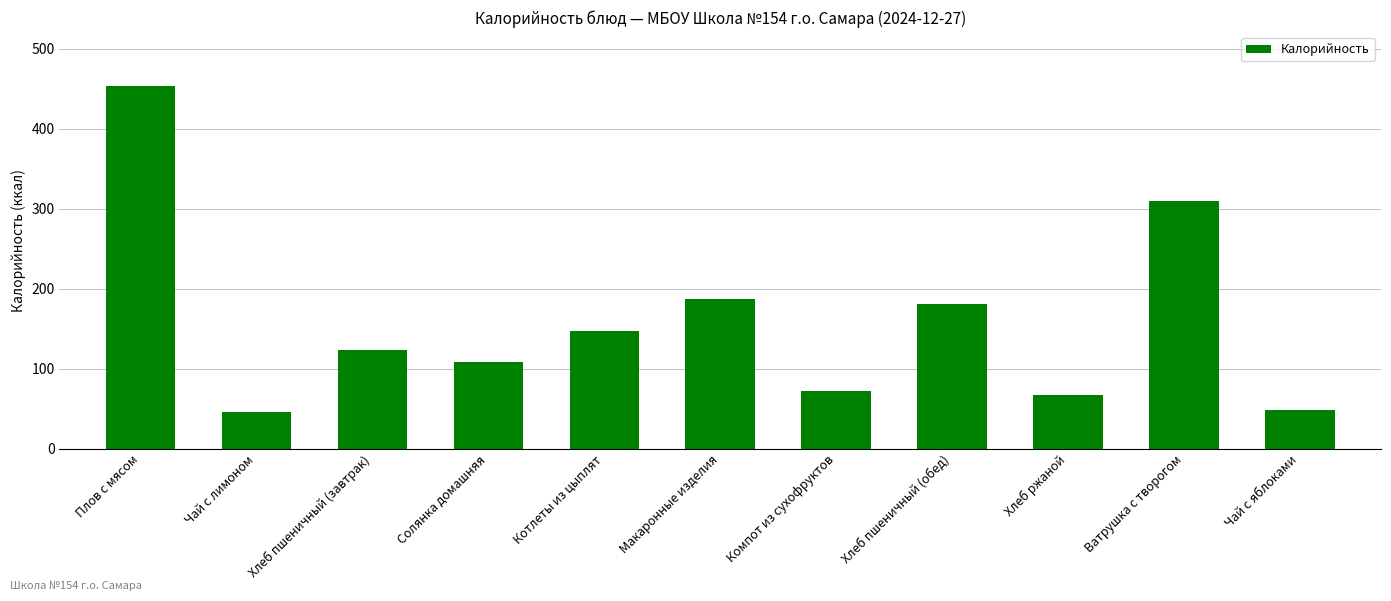

What is the value of the 2nd bar from the left?

46